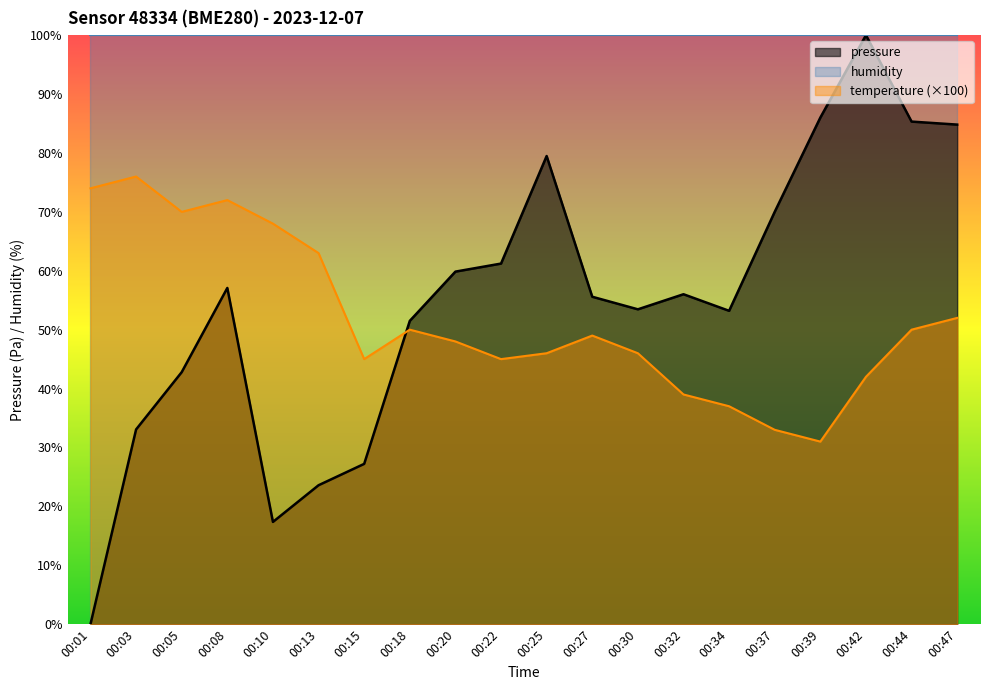

At which category is the sum across all series the highest?

00:42